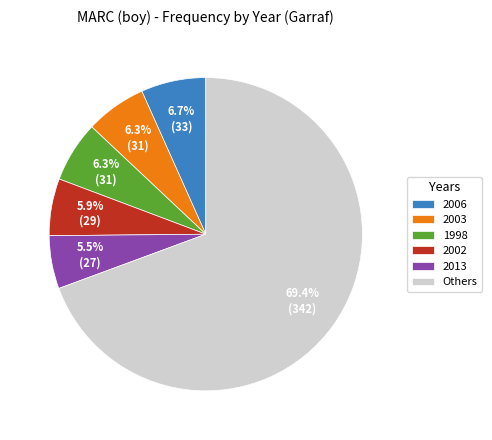

Does any single category account for the majority?

Yes